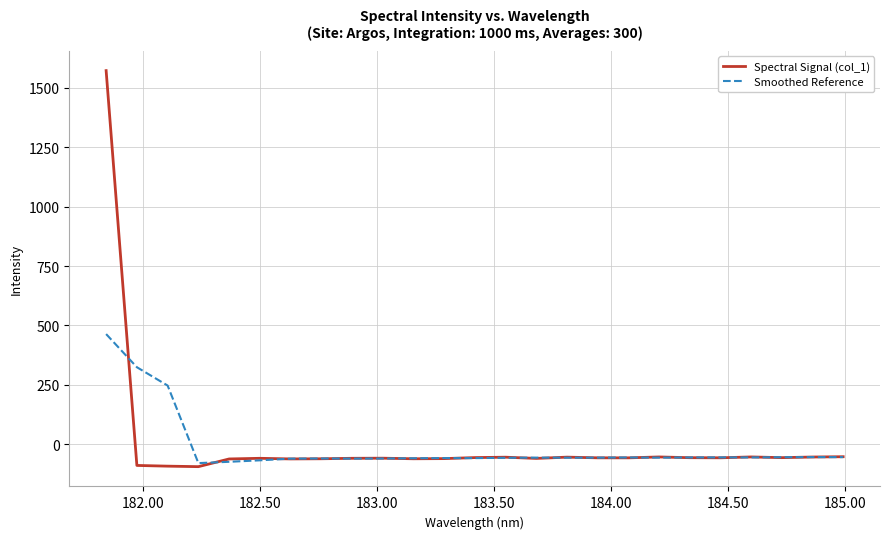

Which series has the widest spread of values?

Spectral Signal (col_1)